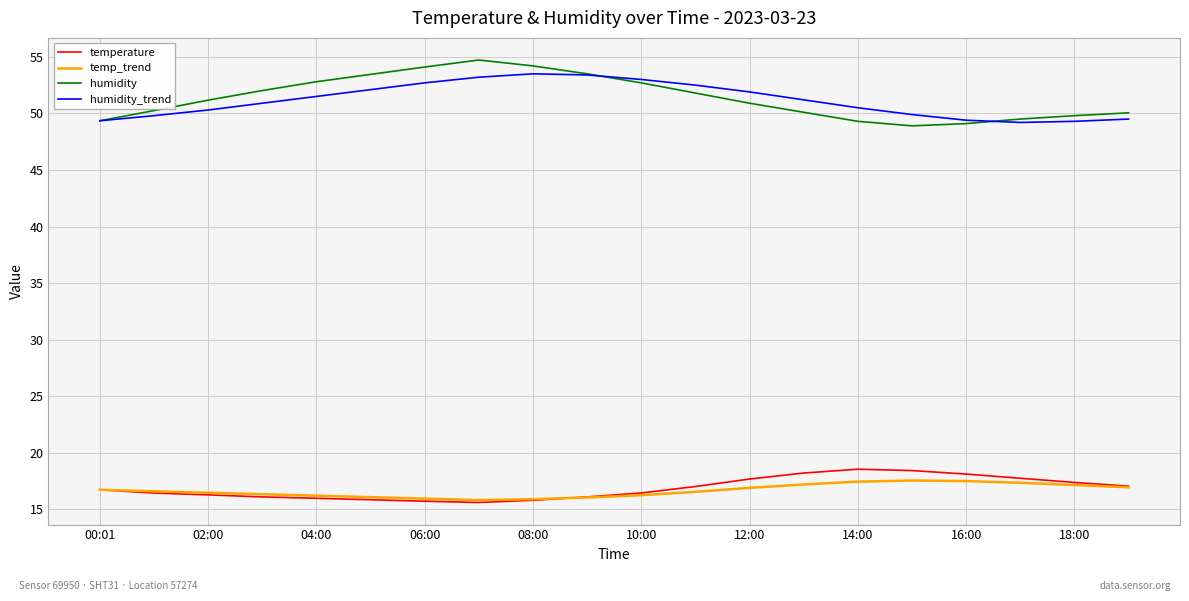

In temperature, how many points are lower than both neighbors (excluding endpoints)?

1